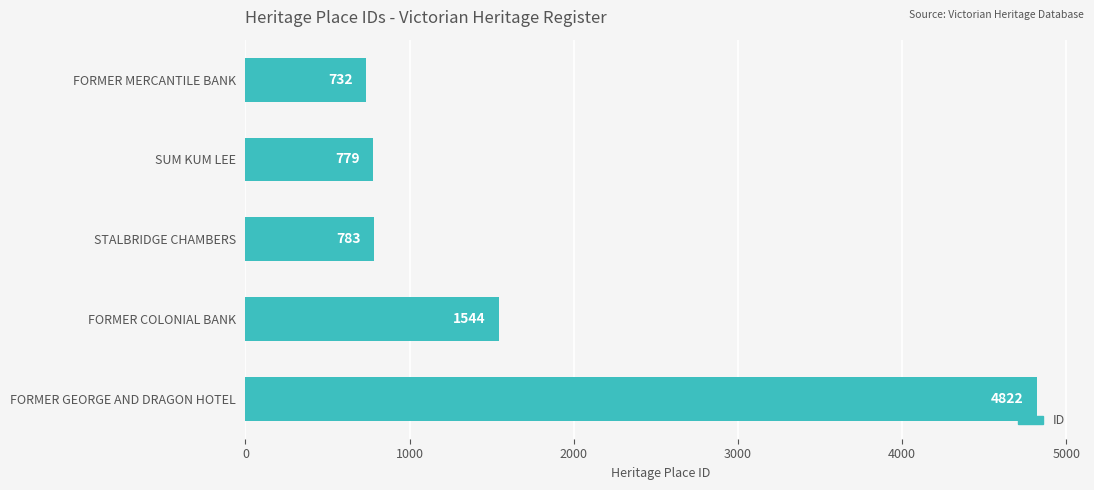

Reading top to bottom, what are all the values shown in this chart?

732	779	783	1544	4822